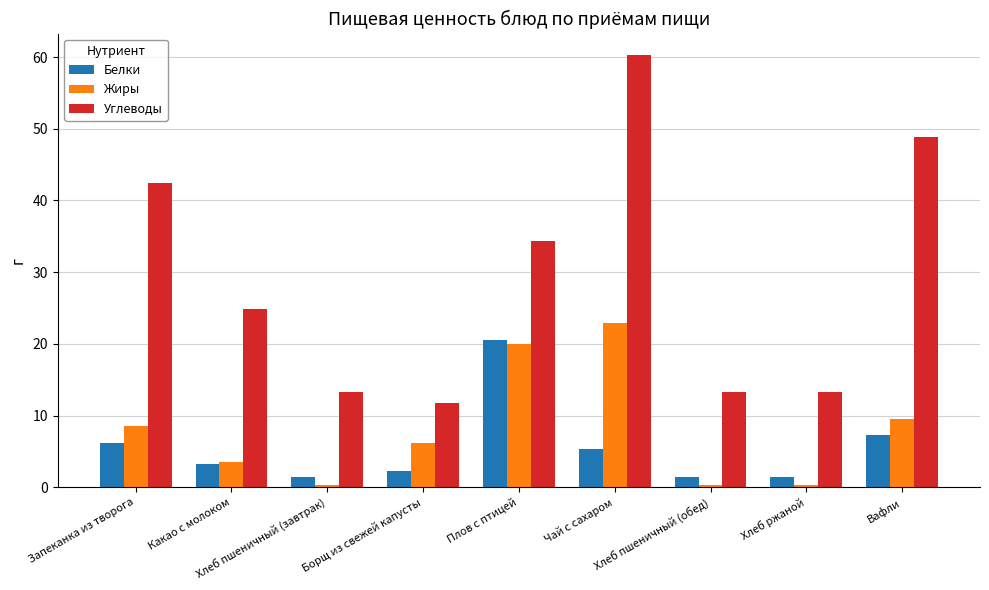

Which series has the widest spread of values?

Углеводы